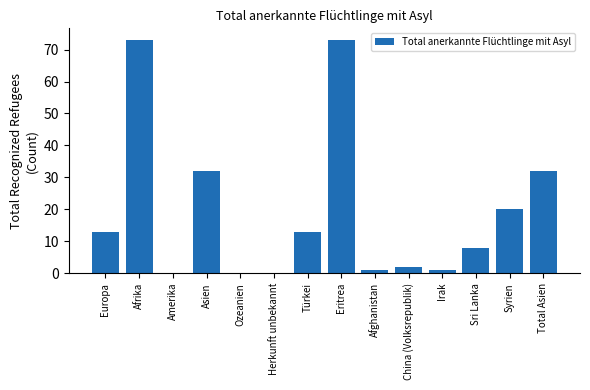

Reading left to right, extract all data points from this chart.

Europa=13	Afrika=73	Amerika=0	Asien=32	Ozeanien=0	Herkunft unbekannt=0	Türkei=13	Eritrea=73	Afghanistan=1	China (Volksrepublik)=2	Irak=1	Sri Lanka=8	Syrien=20	Total Asien=32